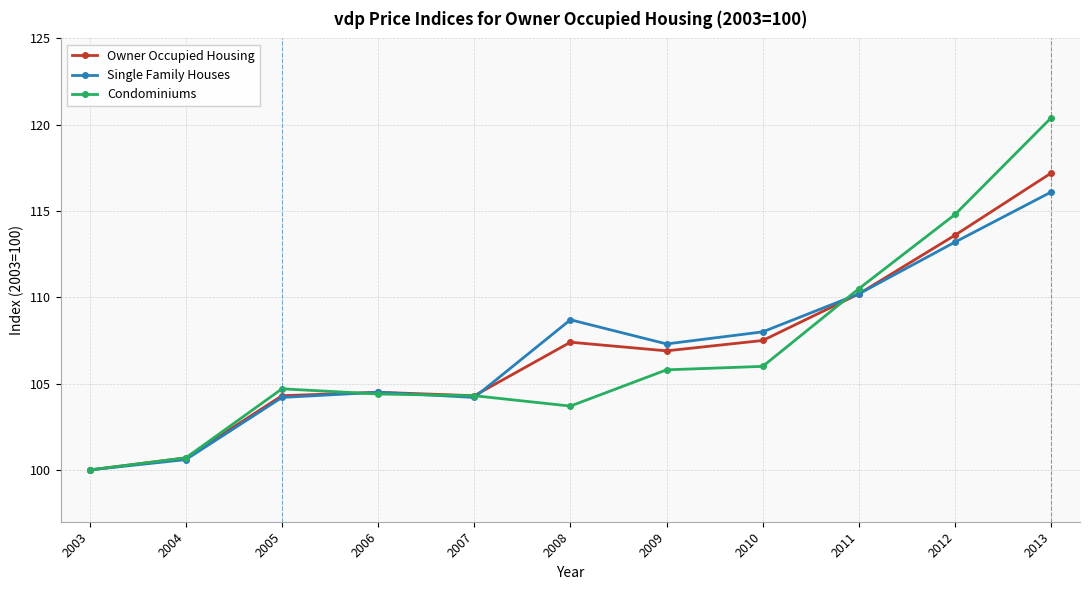

Which series changed the most between 2004 and 2011?

Condominiums